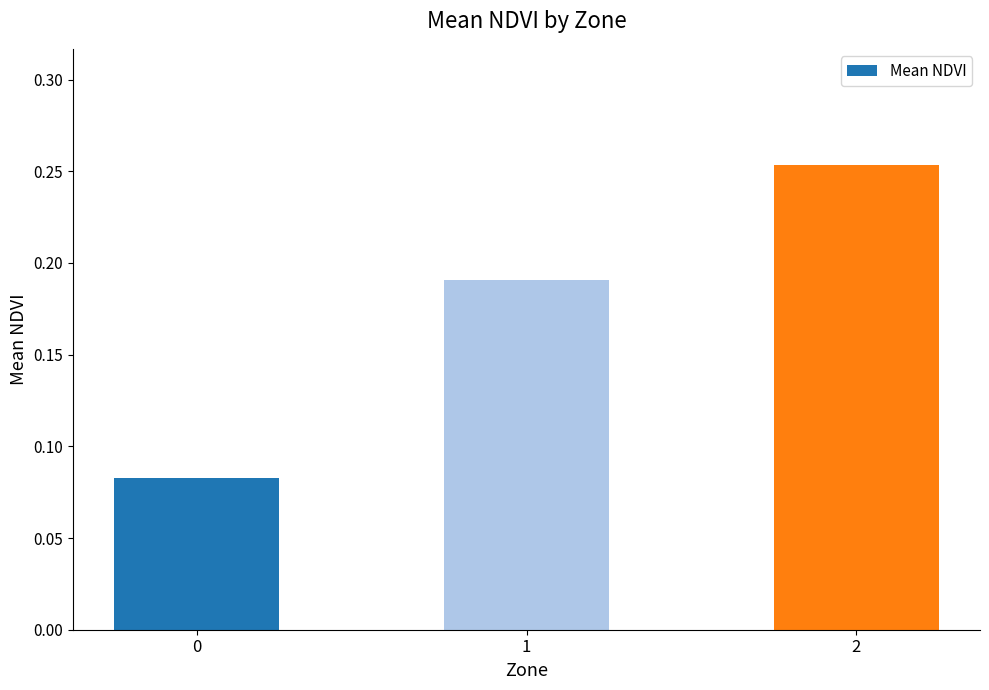

List the labels in order of value, largest first.

2, 1, 0